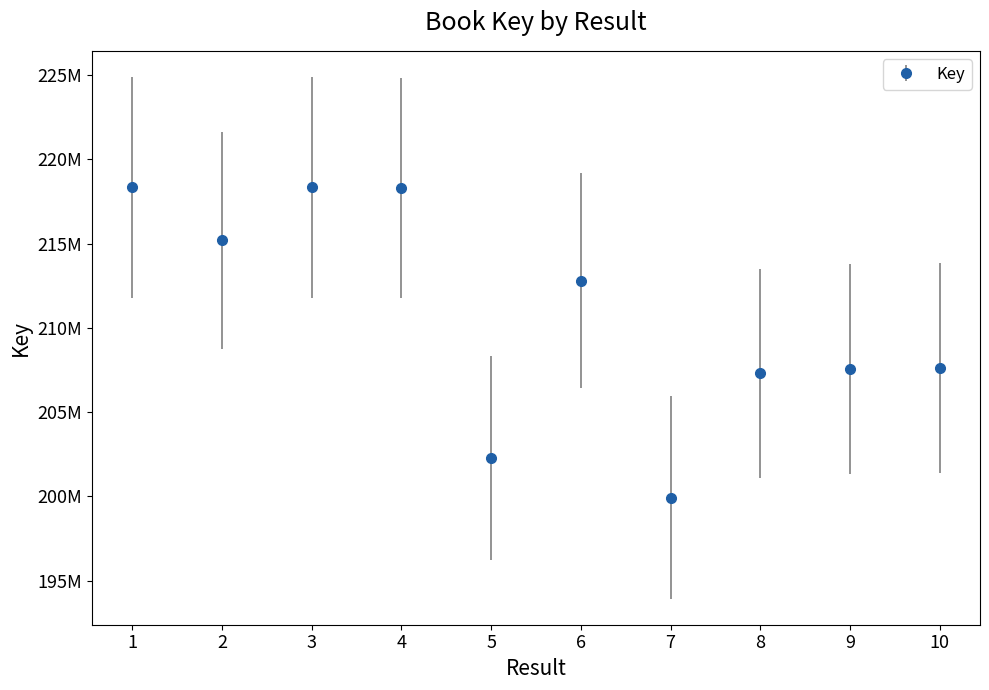

Rank the categories by value from highest to lowest.

1, 3, 4, 2, 6, 10, 9, 8, 5, 7